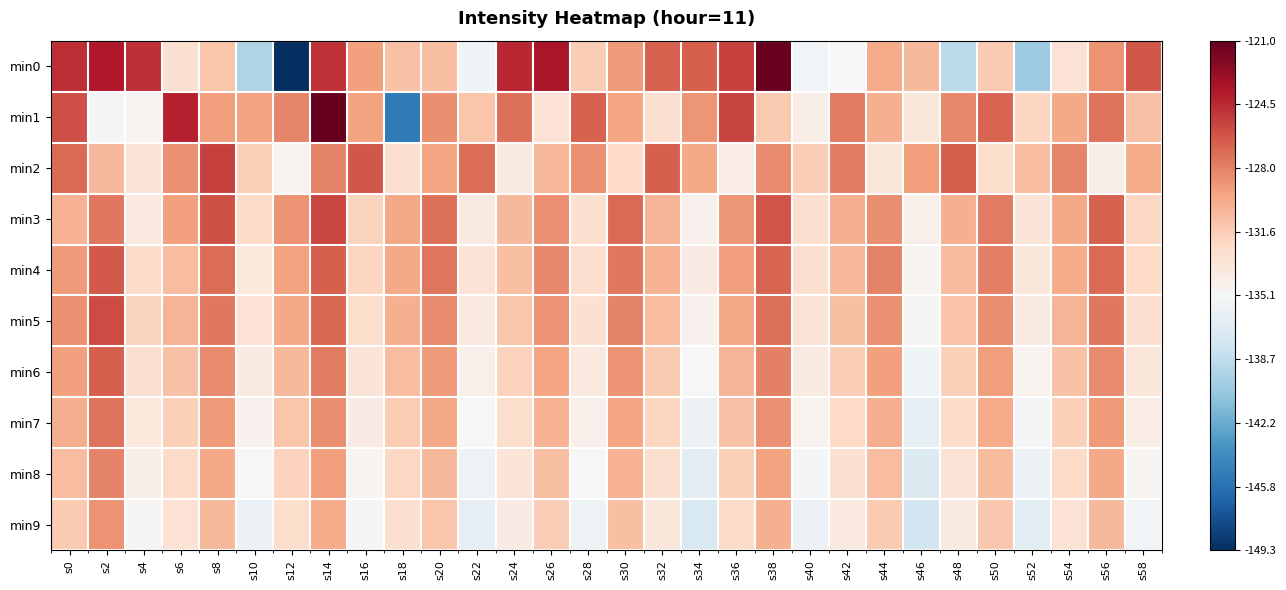

Reading left to right, list all the values displayed in this chart.

min0: s0=-124.7	s2=-123.8	s4=-124.8	s6=-132.9	s8=-131.2	s10=-139.4	s12=-149.3	s14=-124.9	s16=-129.3	s18=-131.0	s20=-130.9	s22=-135.8	s24=-124.5	s26=-123.5	s28=-131.7	s30=-129.1	s32=-126.7	s34=-126.6	s36=-125.4	s38=-121.1	s40=-135.5	s42=-135.0	s44=-129.9	s46=-130.6	s48=-138.9	s50=-131.4	s52=-140.2	s54=-133.1	s56=-128.8	s58=-126.3
min1: s0=-126.0	s2=-135.4	s4=-134.7	s6=-124.3	s8=-129.2	s10=-129.4	s12=-128.2	s14=-121.0	s16=-129.5	s18=-145.2	s20=-128.5	s22=-131.2	s24=-127.3	s26=-133.1	s28=-126.8	s30=-129.5	s32=-132.7	s34=-128.9	s36=-125.6	s38=-131.4	s40=-134.2	s42=-127.8	s44=-130.1	s46=-133.5	s48=-128.3	s50=-126.9	s52=-132.1	s54=-129.7	s56=-127.4	s58=-131.0
min2: s0=-127.1	s2=-130.5	s4=-133.2	s6=-128.7	s8=-125.4	s10=-131.8	s12=-134.6	s14=-128.1	s16=-126.3	s18=-132.9	s20=-129.5	s22=-127.2	s24=-133.8	s26=-130.4	s28=-128.6	s30=-132.3	s32=-126.7	s34=-129.8	s36=-134.1	s38=-128.4	s40=-131.6	s42=-127.9	s44=-133.4	s46=-129.2	s48=-126.5	s50=-132.6	s52=-130.8	s54=-128.2	s56=-134.3	s58=-129.9
min3: s0=-130.2	s2=-127.6	s4=-133.7	s6=-129.3	s8=-126.1	s10=-132.4	s12=-128.8	s14=-125.7	s16=-132.0	s18=-129.6	s20=-127.3	s22=-133.9	s24=-130.5	s26=-128.7	s28=-132.8	s30=-127.1	s32=-130.3	s34=-134.5	s36=-128.9	s38=-126.2	s40=-132.7	s42=-130.0	s44=-128.5	s46=-134.4	s48=-130.1	s50=-127.8	s52=-133.3	s54=-129.7	s56=-126.8	s58=-132.2
min4: s0=-129.1	s2=-126.4	s4=-132.5	s6=-130.7	s8=-127.2	s10=-133.6	s12=-129.4	s14=-126.6	s16=-132.1	s18=-129.8	s20=-127.5	s22=-133.2	s24=-130.9	s26=-128.3	s28=-132.7	s30=-127.6	s32=-130.2	s34=-134.0	s36=-129.3	s38=-126.9	s40=-132.8	s42=-130.4	s44=-128.1	s46=-134.7	s48=-130.6	s50=-128.0	s52=-133.5	s54=-129.9	s56=-127.1	s58=-132.3
min5: s0=-128.6	s2=-125.9	s4=-132.0	s6=-130.3	s8=-127.7	s10=-133.1	s12=-129.8	s14=-127.0	s16=-132.6	s18=-130.1	s20=-128.4	s22=-133.7	s24=-131.2	s26=-128.8	s28=-133.0	s30=-128.1	s32=-130.7	s34=-134.5	s36=-129.6	s38=-127.3	s40=-133.2	s42=-130.9	s44=-128.6	s46=-135.0	s48=-131.1	s50=-128.5	s52=-133.9	s54=-130.3	s56=-127.7	s58=-132.7
min6: s0=-129.3	s2=-126.7	s4=-132.9	s6=-131.0	s8=-128.4	s10=-133.8	s12=-130.5	s14=-127.8	s16=-133.3	s18=-130.8	s20=-129.1	s22=-134.4	s24=-131.9	s26=-129.5	s28=-133.7	s30=-128.8	s32=-131.4	s34=-135.2	s36=-130.3	s38=-128.0	s40=-133.9	s42=-131.6	s44=-129.3	s46=-135.7	s48=-131.8	s50=-129.2	s52=-134.6	s54=-131.0	s56=-128.4	s58=-133.4
min7: s0=-130.0	s2=-127.4	s4=-133.6	s6=-131.7	s8=-129.1	s10=-134.5	s12=-131.2	s14=-128.5	s16=-134.0	s18=-131.5	s20=-129.8	s22=-135.1	s24=-132.6	s26=-130.2	s28=-134.4	s30=-129.5	s32=-132.1	s34=-135.9	s36=-131.0	s38=-128.7	s40=-134.6	s42=-132.3	s44=-130.0	s46=-136.4	s48=-132.5	s50=-129.9	s52=-135.3	s54=-131.7	s56=-129.1	s58=-134.1
min8: s0=-130.7	s2=-128.1	s4=-134.3	s6=-132.4	s8=-129.8	s10=-135.2	s12=-131.9	s14=-129.2	s16=-134.7	s18=-132.2	s20=-130.5	s22=-135.8	s24=-133.3	s26=-130.9	s28=-135.1	s30=-130.2	s32=-132.8	s34=-136.6	s36=-131.7	s38=-129.4	s40=-135.3	s42=-133.0	s44=-130.7	s46=-137.1	s48=-133.2	s50=-130.6	s52=-136.0	s54=-132.4	s56=-129.8	s58=-134.8
min9: s0=-131.4	s2=-128.8	s4=-135.0	s6=-133.1	s8=-130.5	s10=-135.9	s12=-132.6	s14=-129.9	s16=-135.4	s18=-132.9	s20=-131.2	s22=-136.5	s24=-134.0	s26=-131.6	s28=-135.8	s30=-130.9	s32=-133.5	s34=-137.3	s36=-132.4	s38=-130.1	s40=-136.0	s42=-133.7	s44=-131.4	s46=-137.8	s48=-133.9	s50=-131.3	s52=-136.7	s54=-133.1	s56=-130.5	s58=-135.5